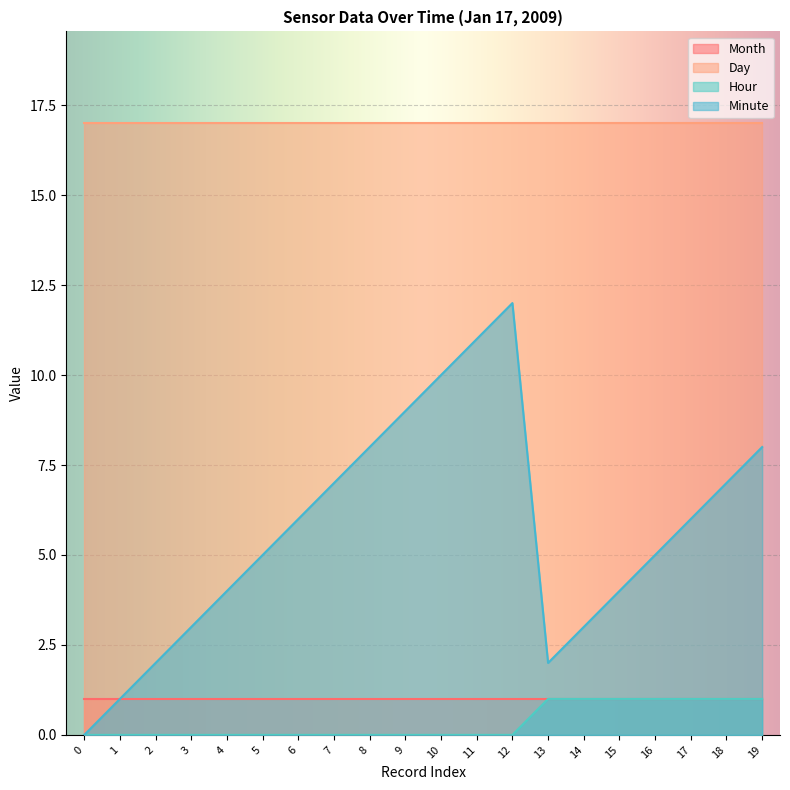

Between 17 and 9, which is larger?

17